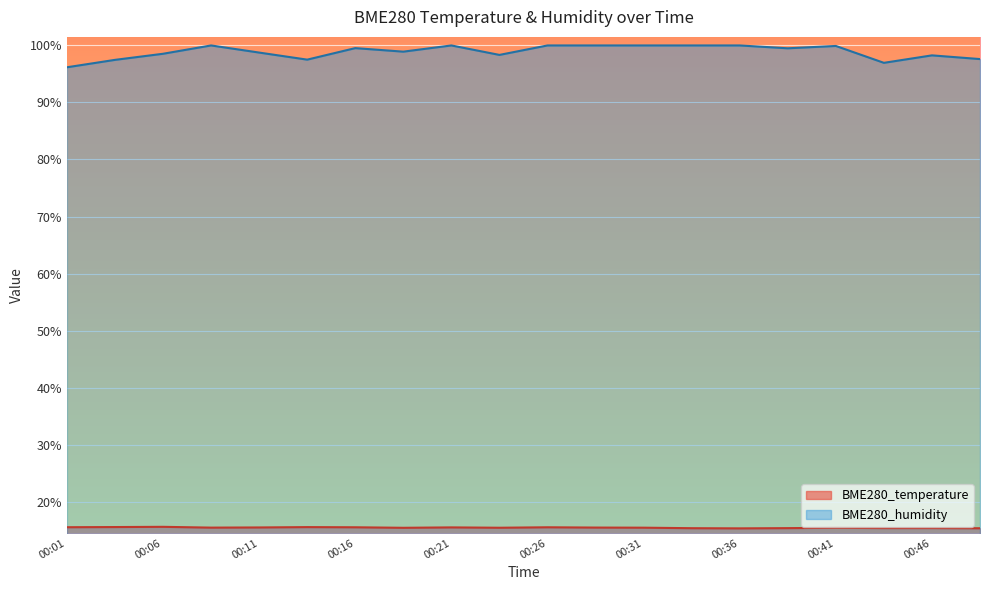

Reading left to right, what are all the values shown in this chart?

BME280_temperature: 00:01=15.5	00:03=15.5	00:06=15.6	00:08=15.4	00:11=15.5	00:14=15.5	00:16=15.5	00:18=15.4	00:21=15.5	00:23=15.4	00:26=15.5	00:29=15.4	00:31=15.4	00:34=15.3	00:36=15.3	00:39=15.3	00:41=15.4	00:44=15.4	00:46=15.4	00:49=15.3
BME280_humidity: 00:01=96.2	00:03=97.5	00:06=98.5	00:08=100.0	00:11=98.8	00:14=97.5	00:16=99.5	00:18=98.9	00:21=100.0	00:23=98.3	00:26=100.0	00:29=100.0	00:31=100.0	00:34=100.0	00:36=100.0	00:39=99.5	00:41=99.9	00:44=97.0	00:46=98.3	00:49=97.6